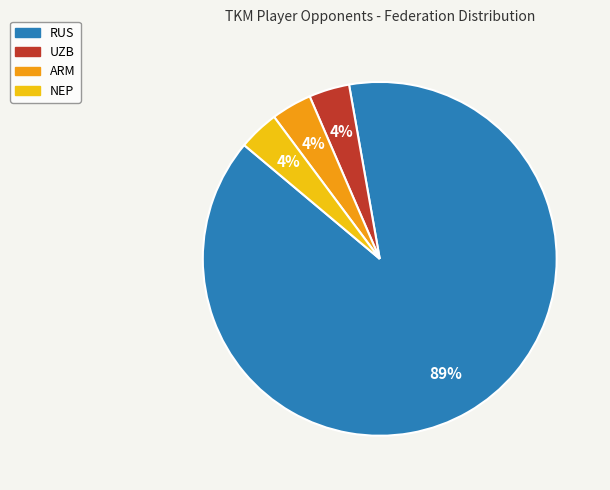

Is there a majority slice in this chart?

Yes